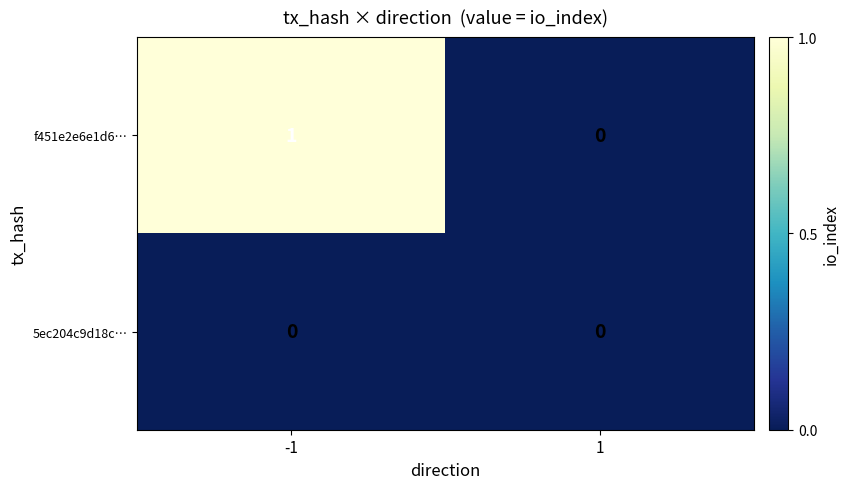

Is the value of 5ec204c9d18c… at 1 greater than the value of f451e2e6e1d6… at -1?

No